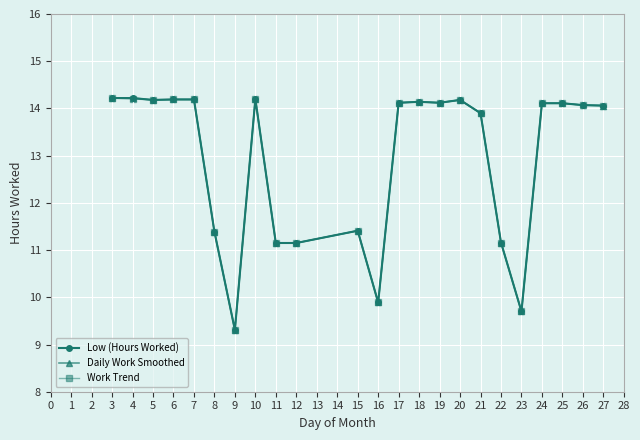

What is the difference between the maximum and minimum values in the Daily Work Smoothed series?

4.9